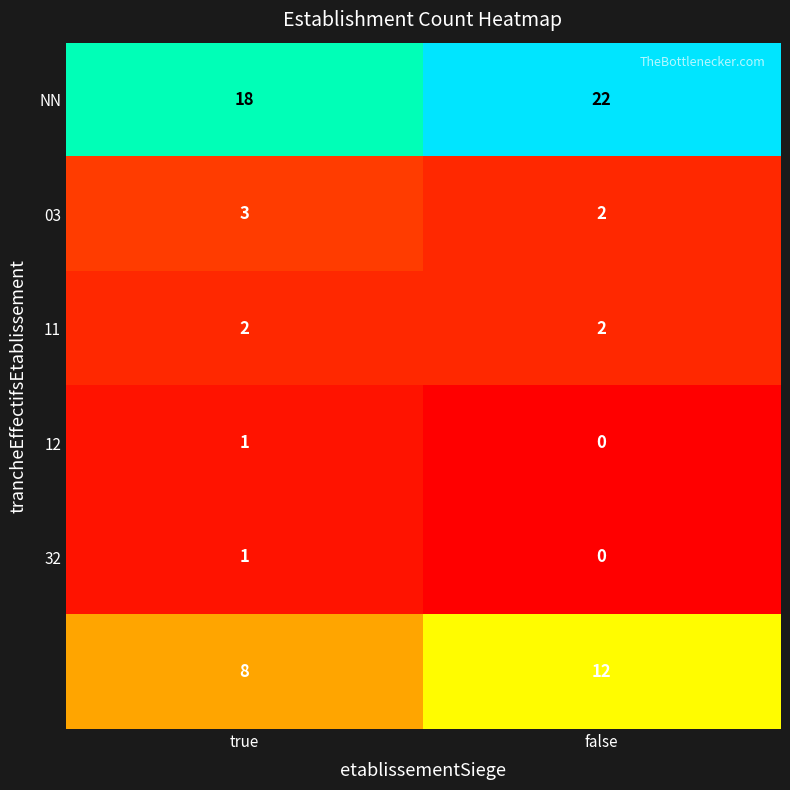

At how many categories does at least one series exceed 15?

2